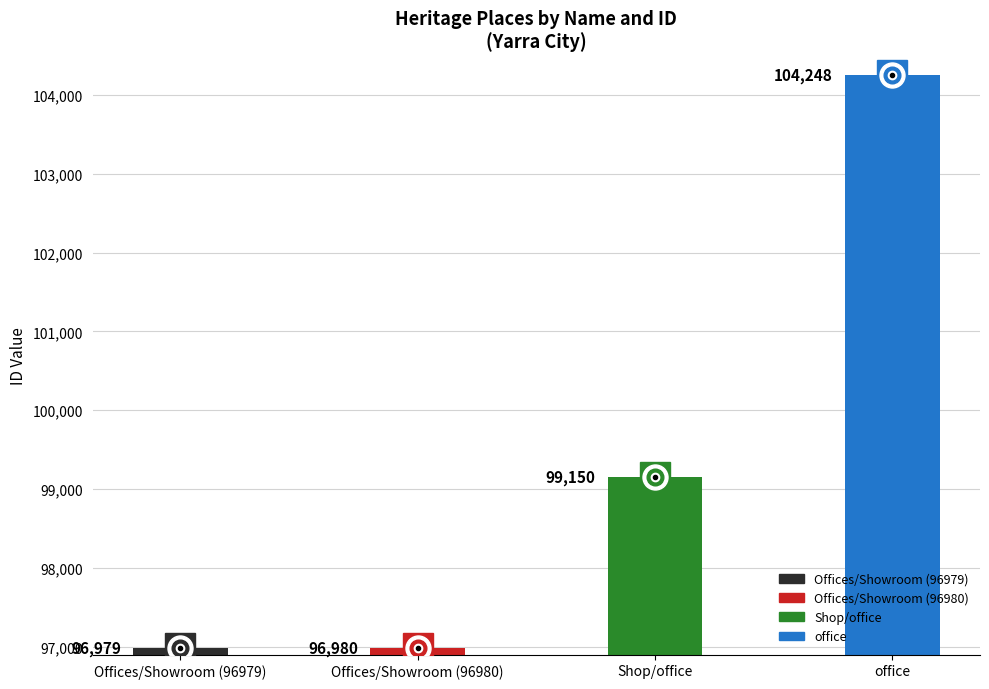

How many data points are less than 99150?

2